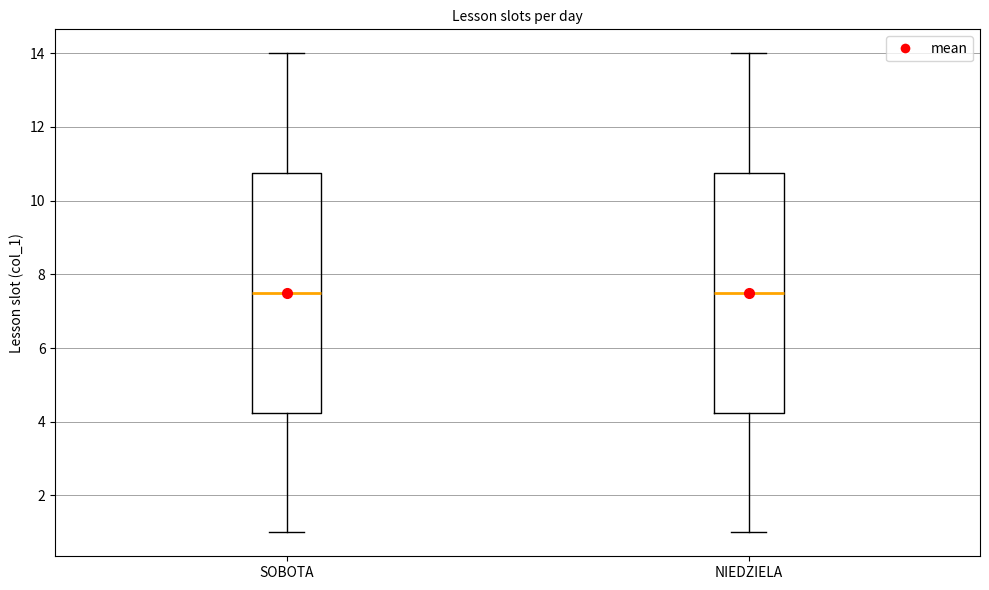

Where does the lower whisker of the box for SOBOTA end on the y-axis? The values are not printed on the chart, so give them approximately, as read against the axis.

1.0